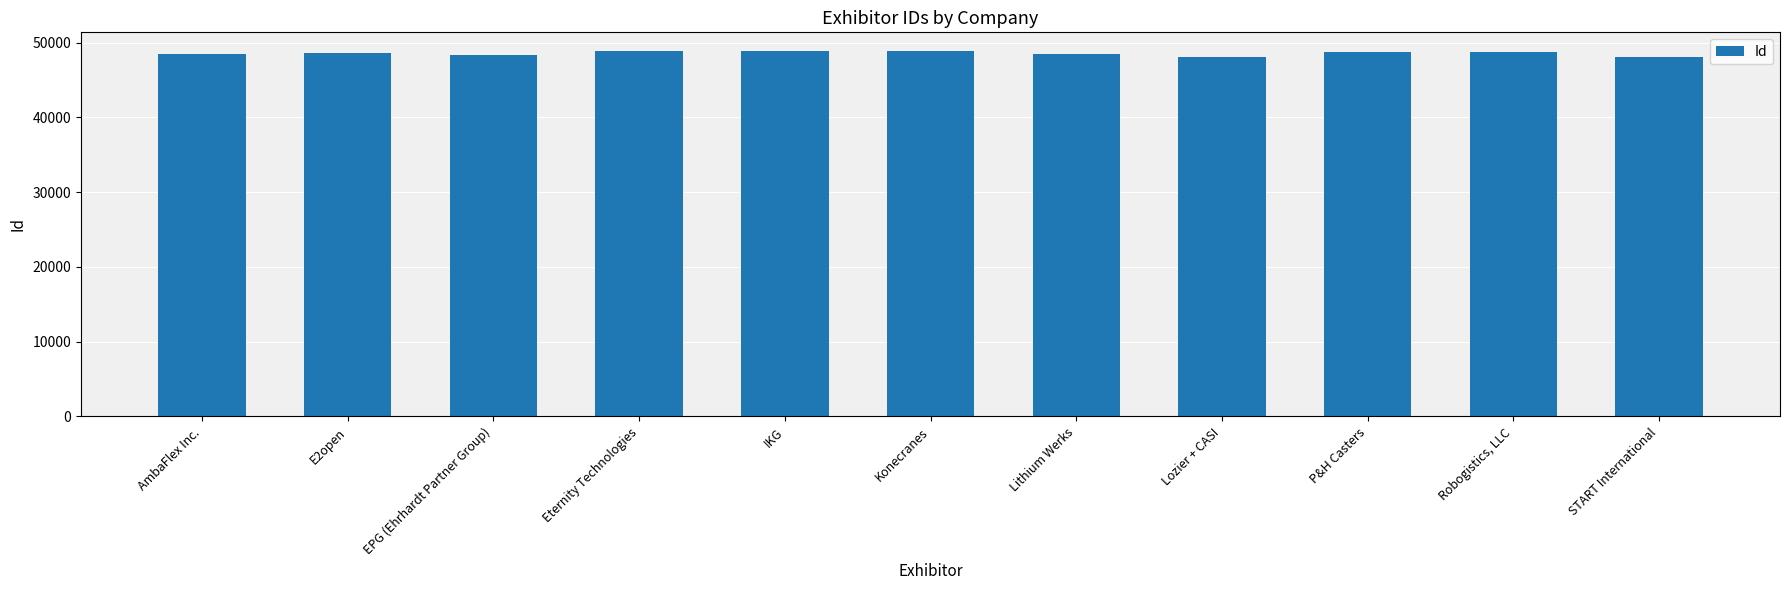

What position from the left is Lozier + CASI?

8